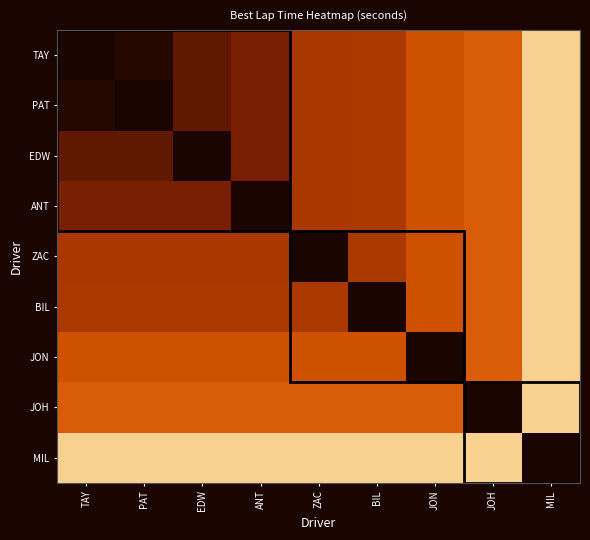

Which series changed the most between PAT and EDW?

PAT